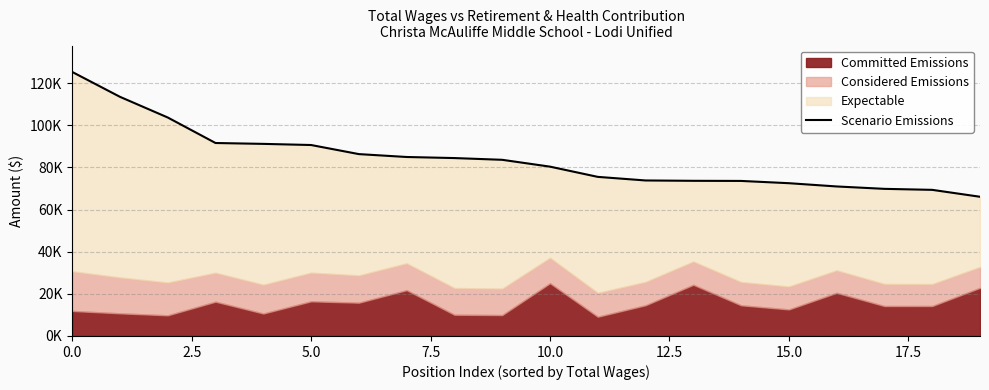

What is the difference between the values at 17 and 19?

3754